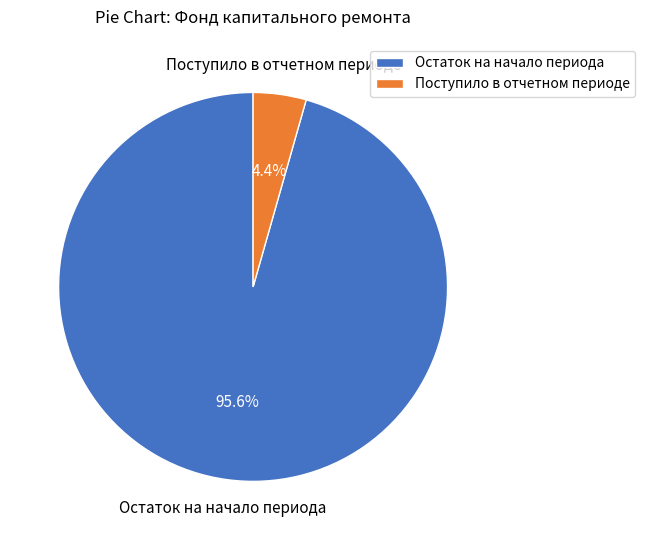

Which slice is the largest?

Остаток на начало периода